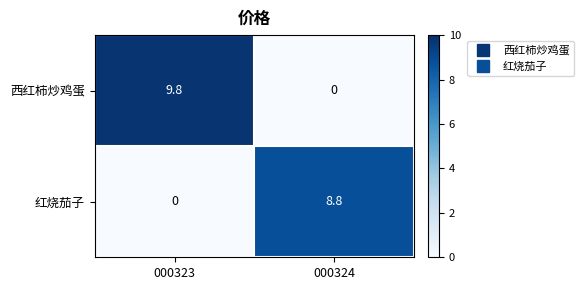

At which label does 西红柿炒鸡蛋 first exceed 9?

000323